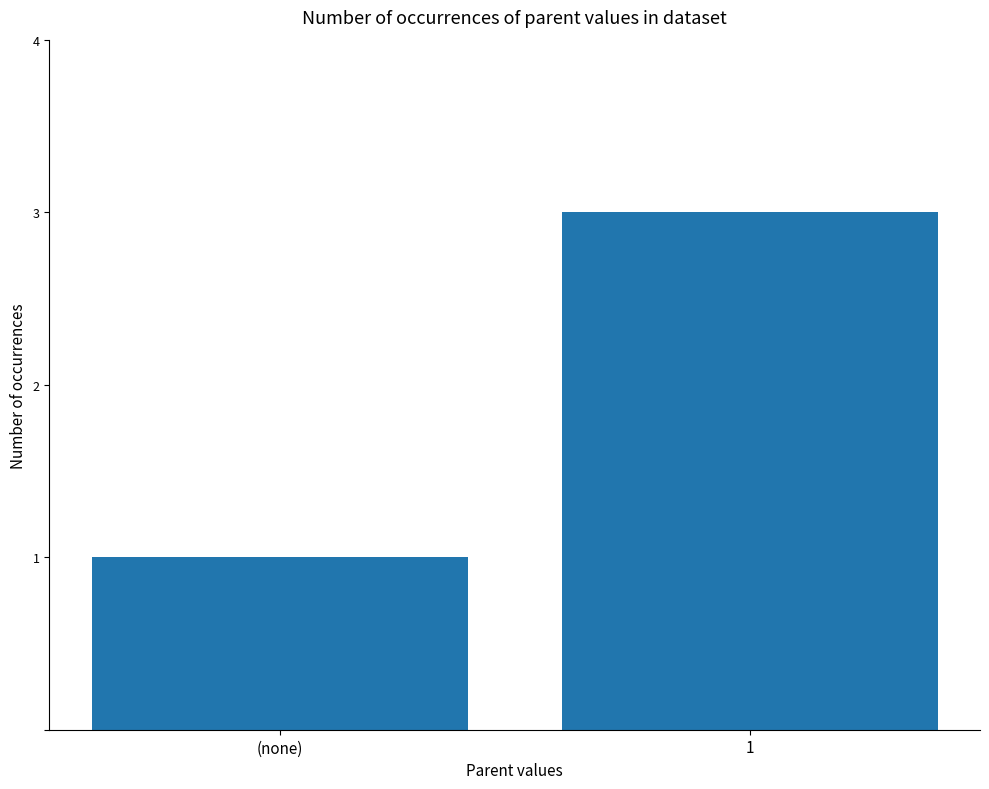

Does the chart contain stacked bars?

No